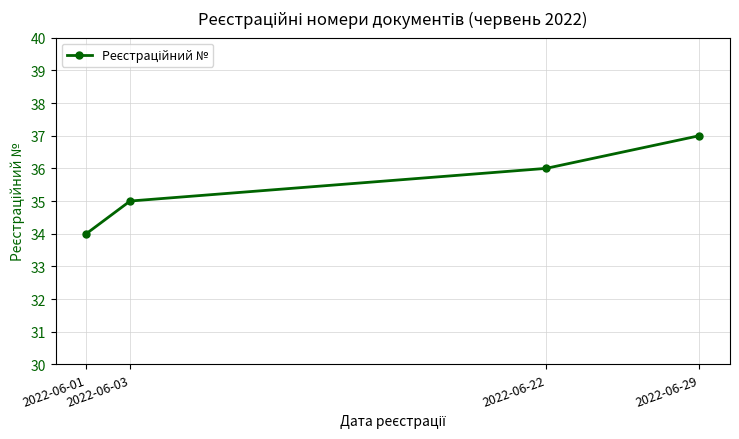

Reading left to right, extract all data points from this chart.

2022-06-01=34	2022-06-03=35	2022-06-22=36	2022-06-29=37